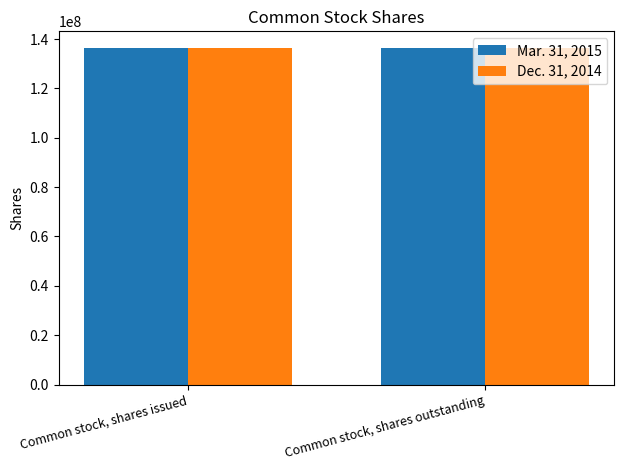

Reading left to right, list all the values displayed in this chart.

Mar. 31, 2015: 136297909	136297909
Dec. 31, 2014: 136280766	136280766